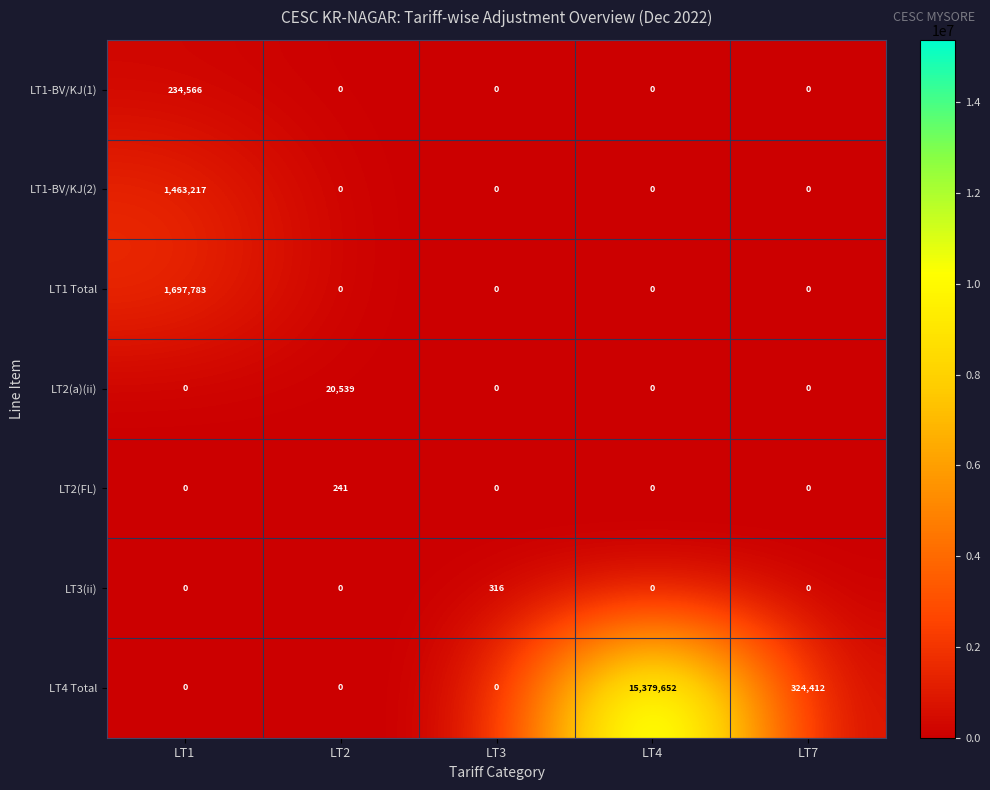

Is the value of LT1 Total at LT1 greater than the value of LT1-BV/KJ(1) at LT7?

Yes